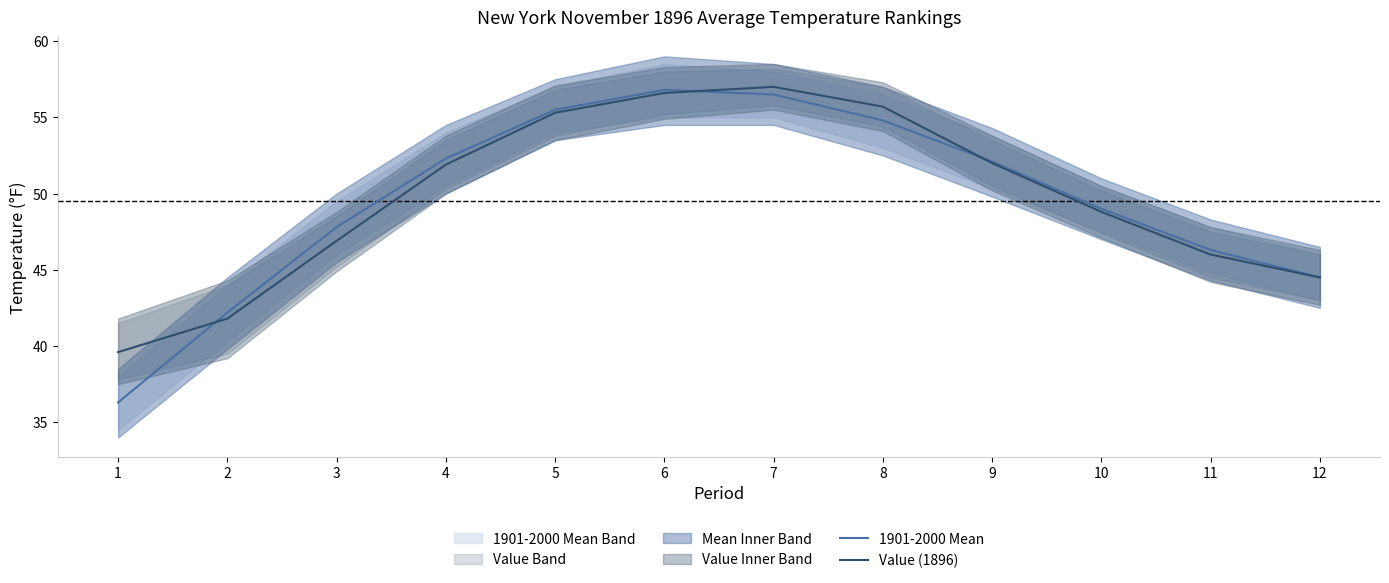

Reading right to left, list all the values displayed in this chart.

1901-2000 Mean: 12=44.5	11=46.3	10=49.0	9=52.1	8=54.8	7=56.5	6=56.8	5=55.5	4=52.3	3=47.8	2=42.2	1=36.3
Value (1896): 12=44.5	11=46.0	10=48.8	9=52.0	8=55.7	7=57.0	6=56.6	5=55.3	4=51.9	3=46.9	2=41.8	1=39.6